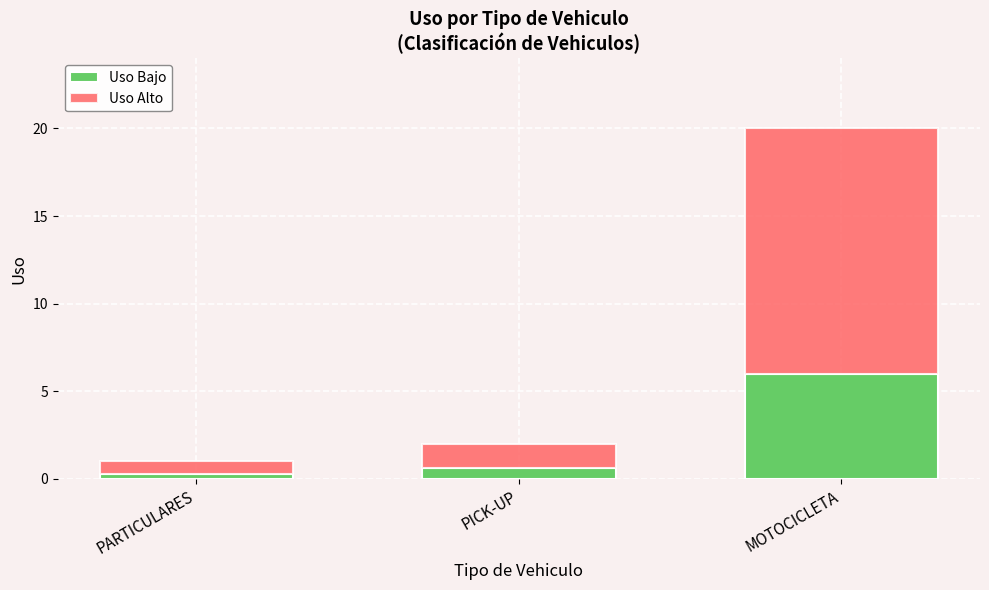

What is the total value across all series at PICK-UP?

2.0